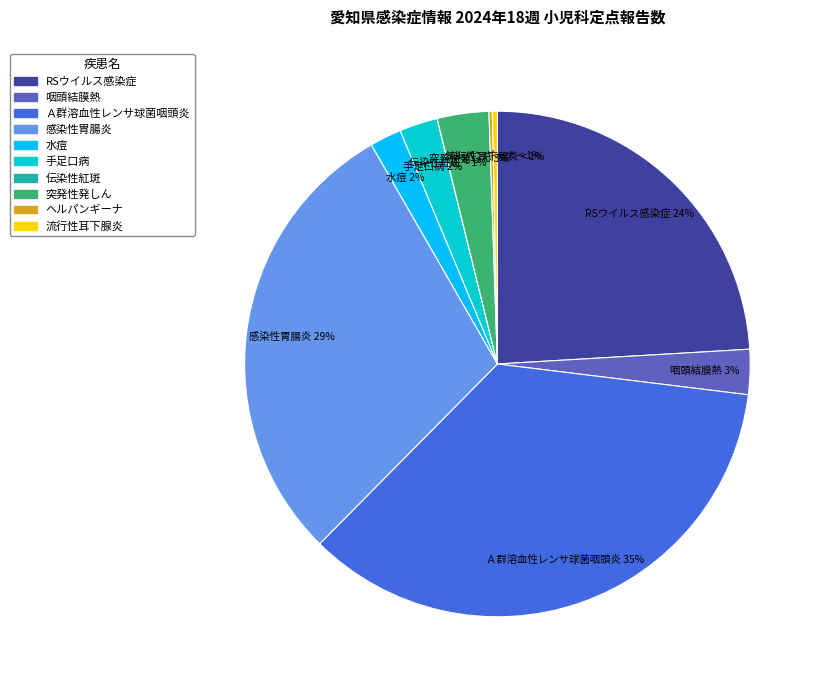

Combined, what portion of the pie is 手足口病 and 伝染性紅斑?

2.4%